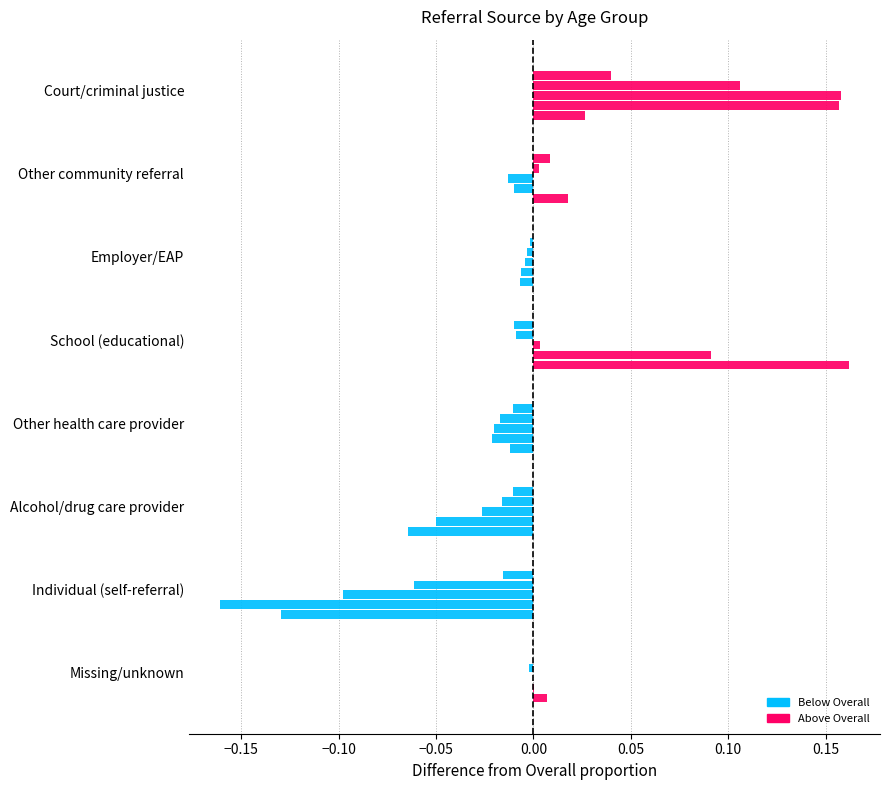

What is the spread (max minus min) of values at Court/criminal justice?

0.2